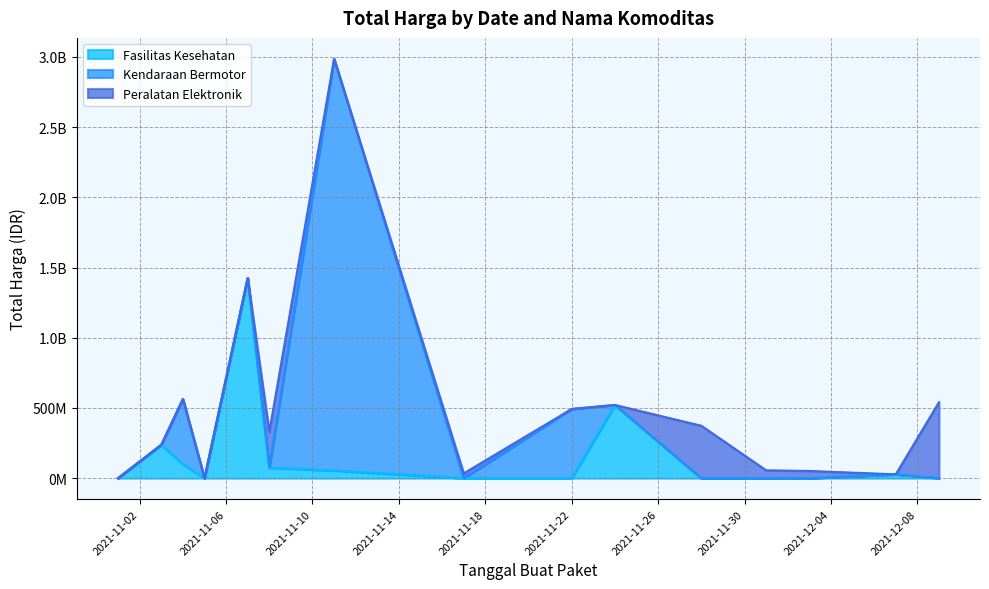

What position from the left is 17?

18